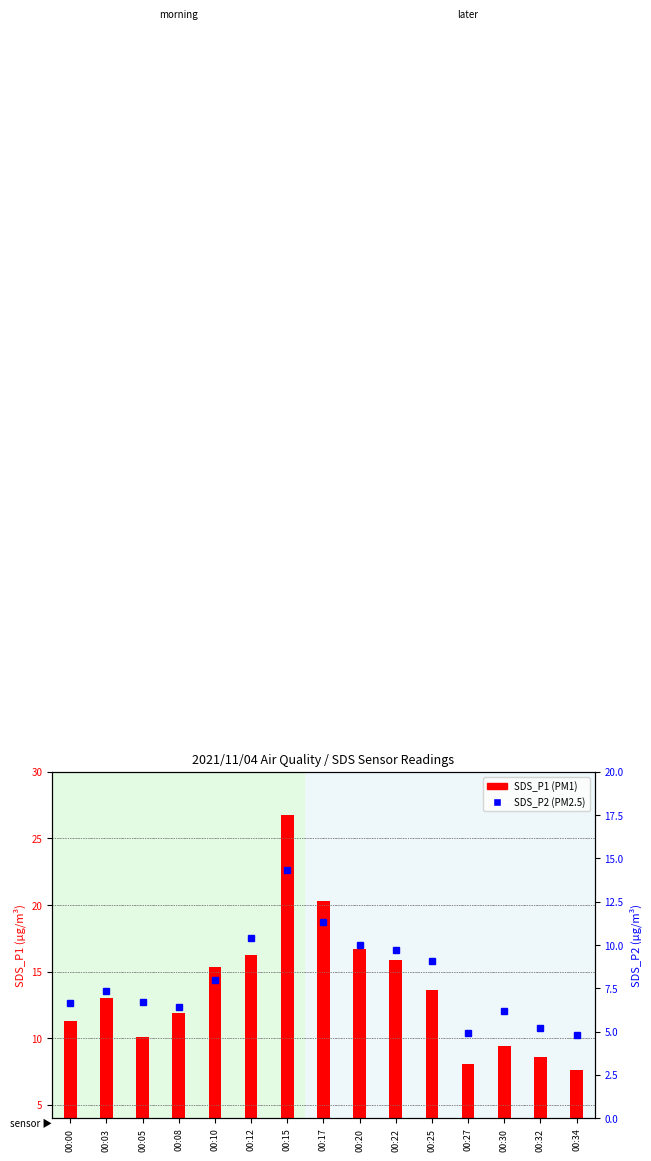

What is the difference between the SDS_P1 values at 00:05 and 00:12?

6.1